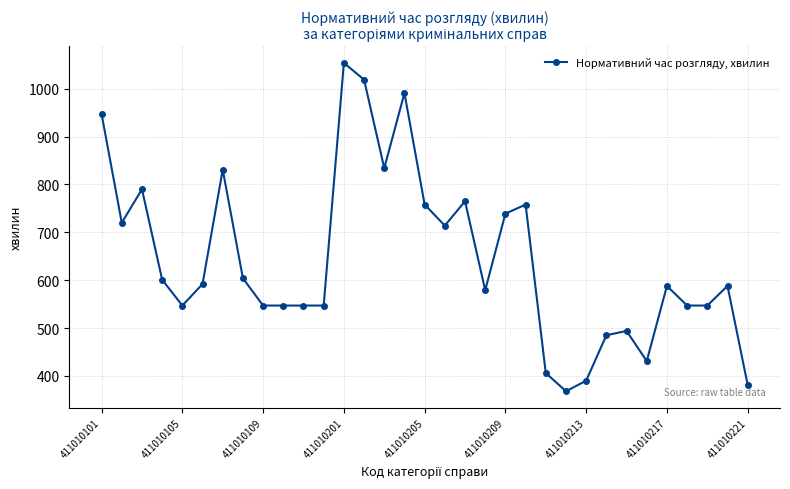

What is the value of the 14th point from the left?

1019